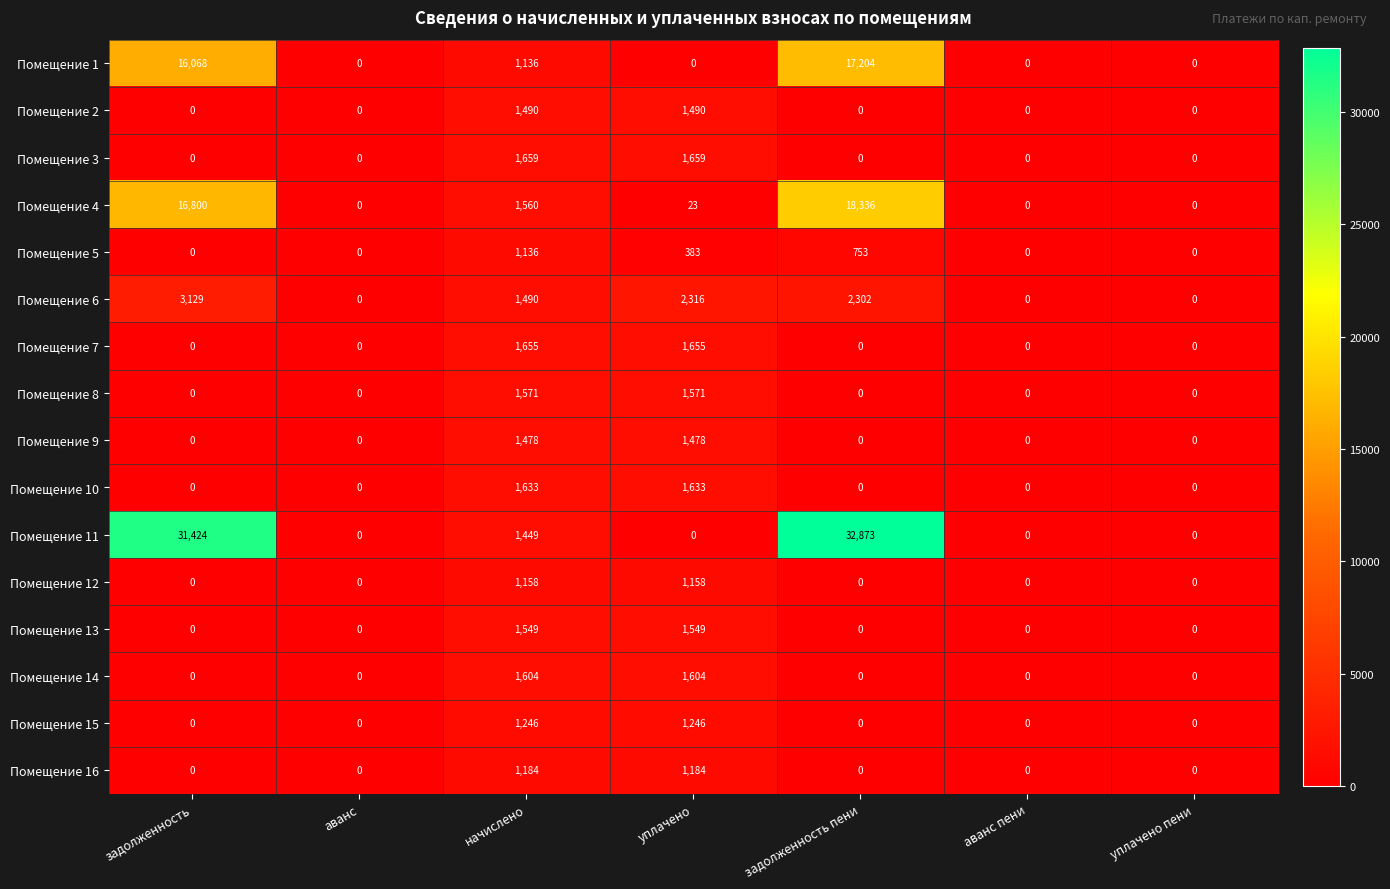

True or false: Помещение 14 has a value of -713 at аванс.

False